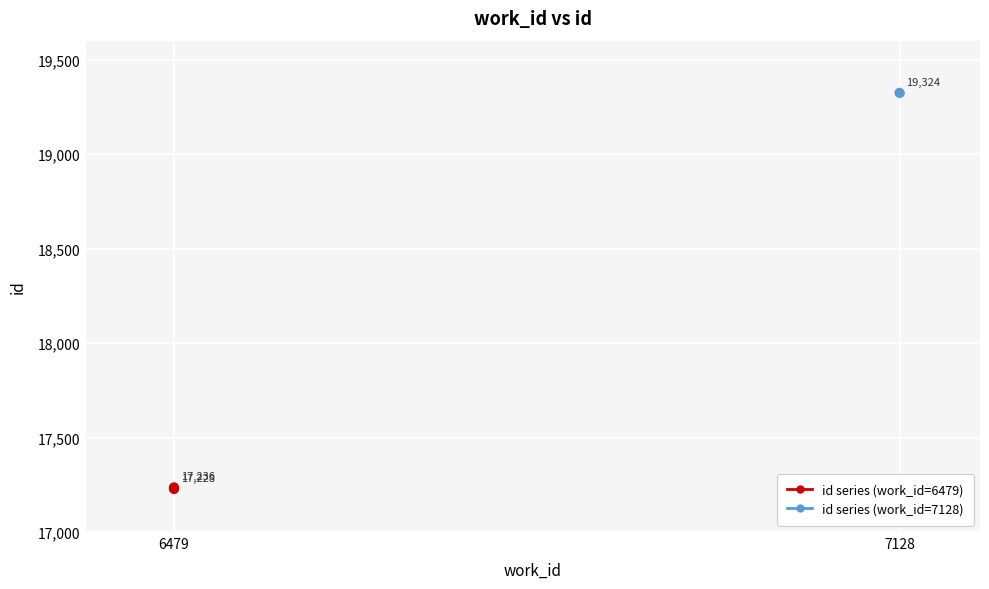

What Y value in the scatter plot is closest to 18276?

17236